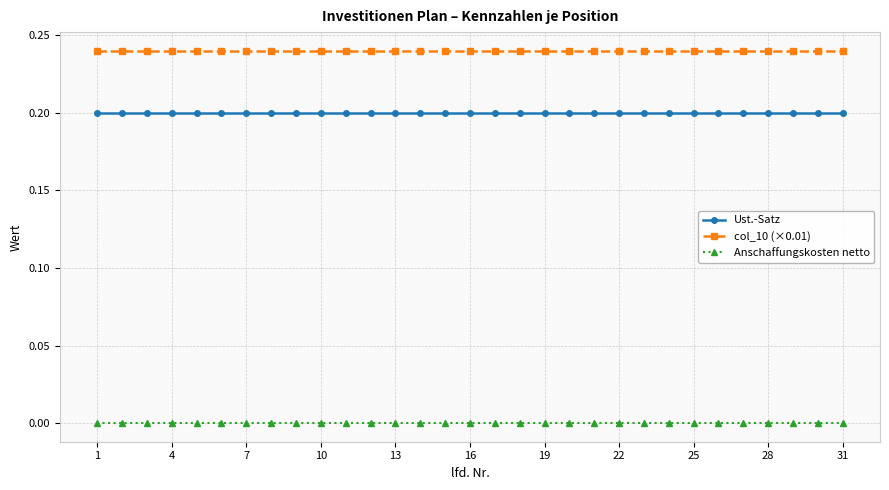

What is the sum of all Ust.-Satz values?

6.2